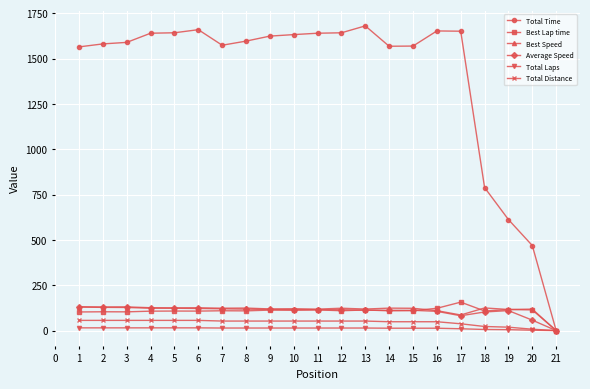

What is the greatest value displayed?

1680.1